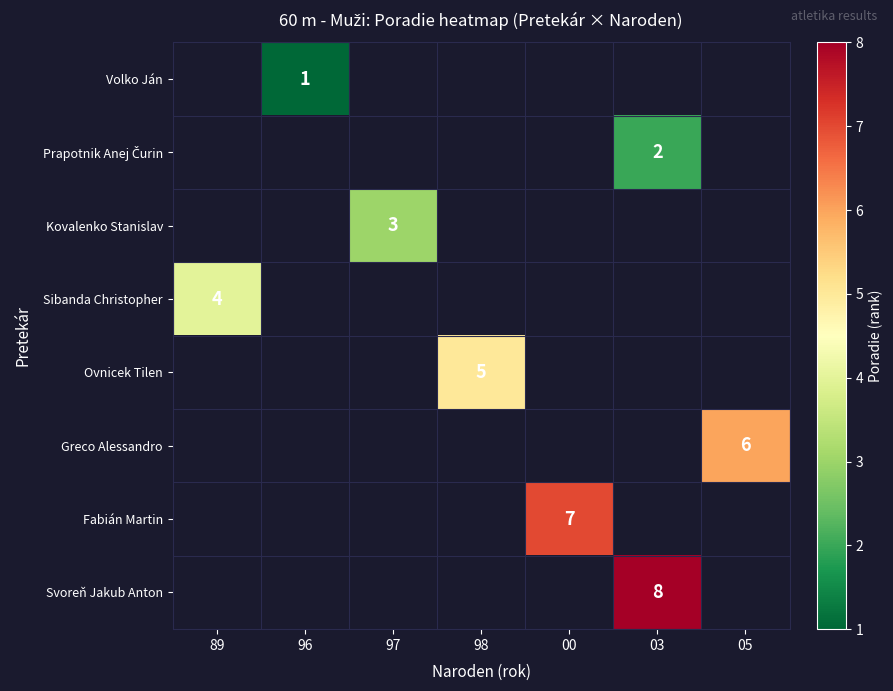

List the labels in order of Ovnicek Tilen value, smallest first.

89, 96, 97, 98, 00, 03, 05